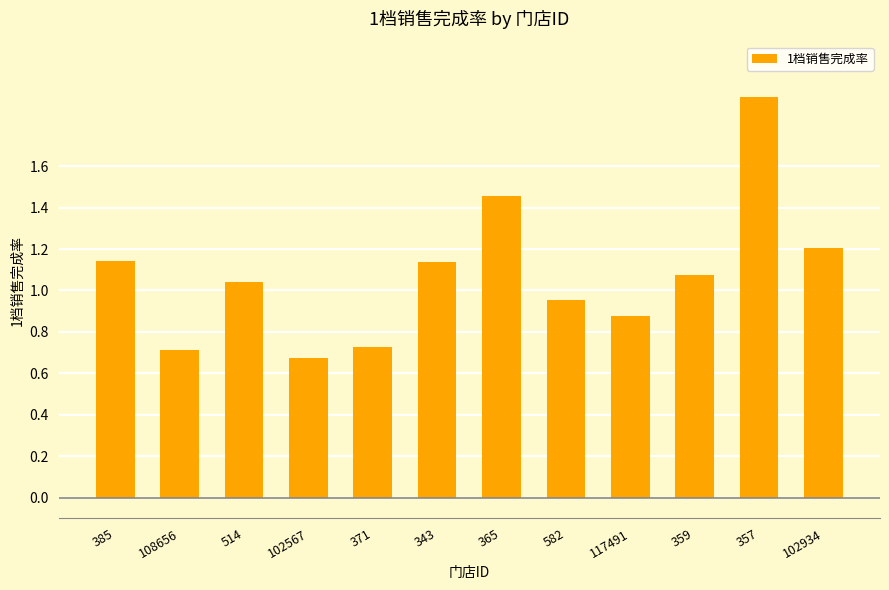

What is the label of the 3rd bar from the right?

359